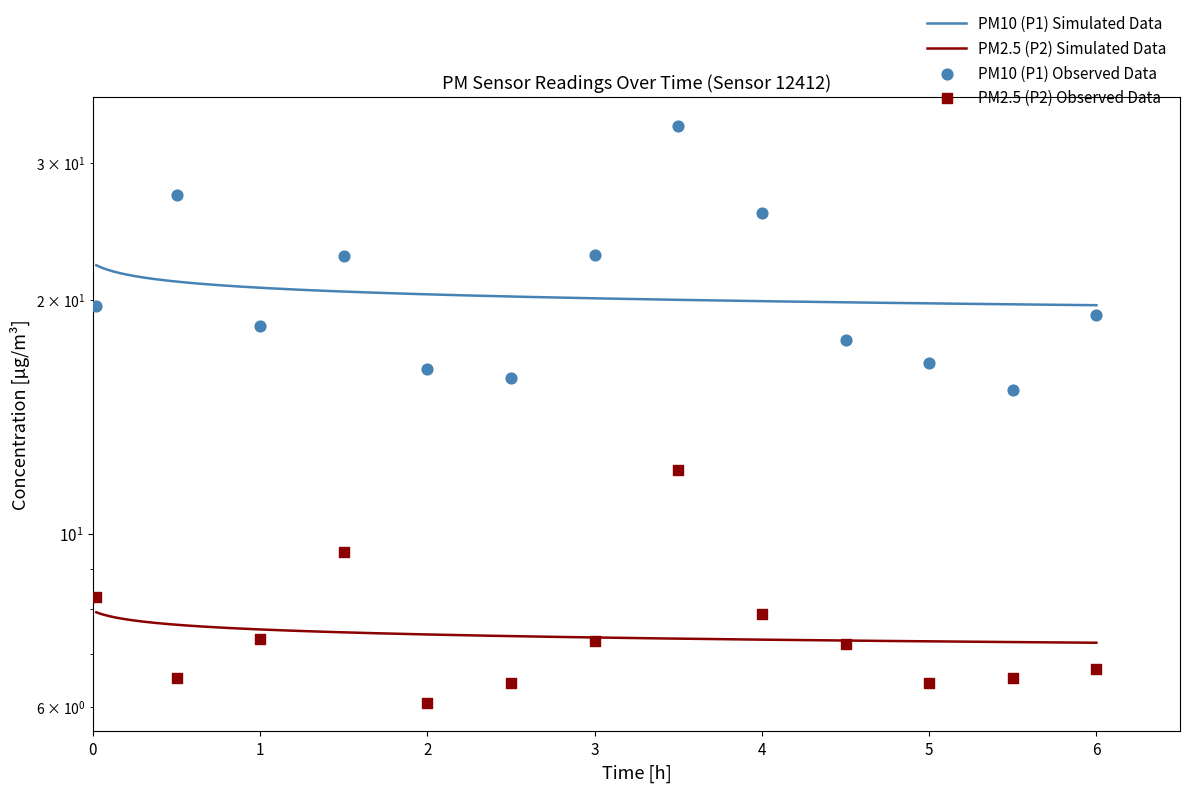

Which series has the largest total across all categories?

P1